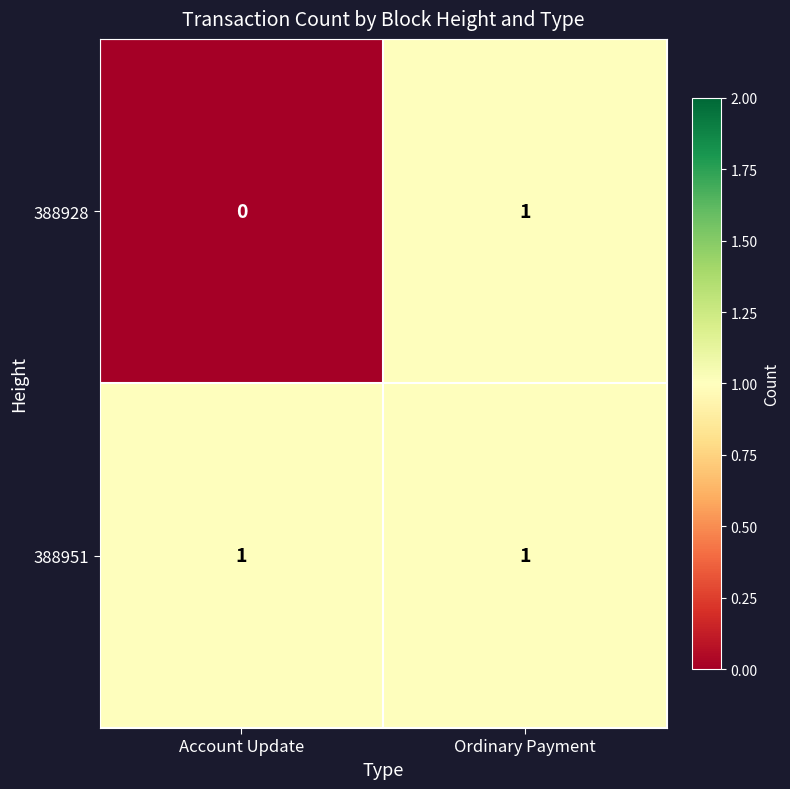

Reading right to left, extract all data points from this chart.

388928: Ordinary Payment=1	Account Update=0
388951: Ordinary Payment=1	Account Update=1